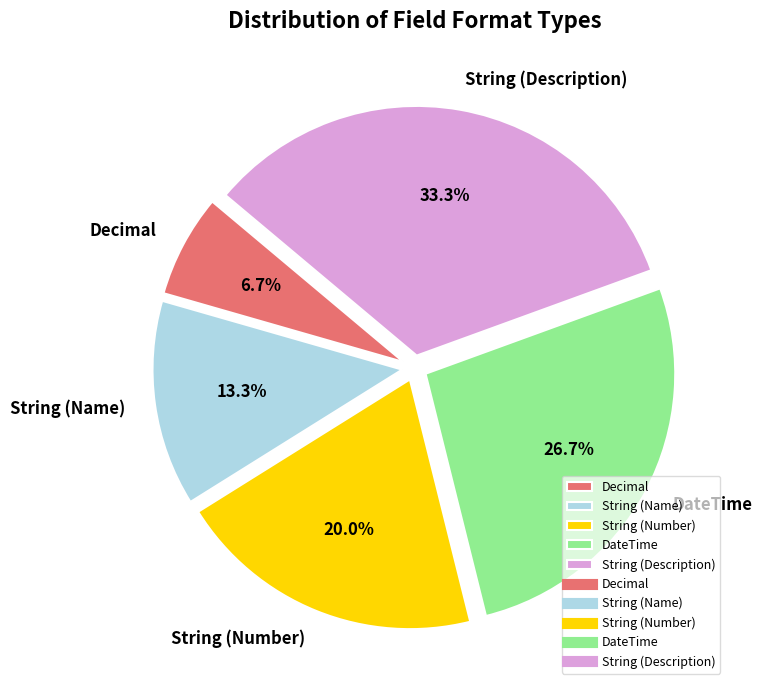

How many segments does this pie chart have?

5